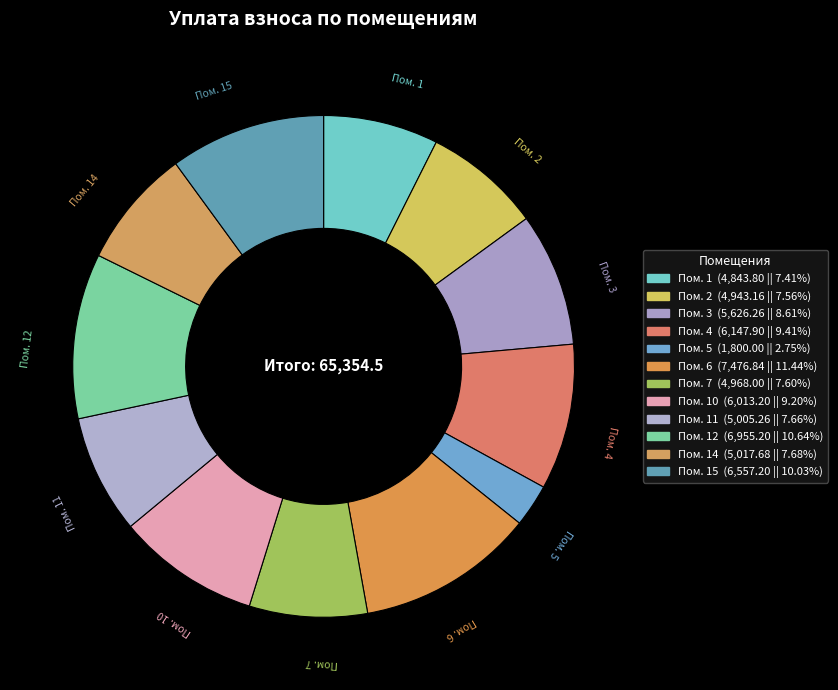

Between Пом. 3 and Пом. 5, which is larger?

Пом. 3